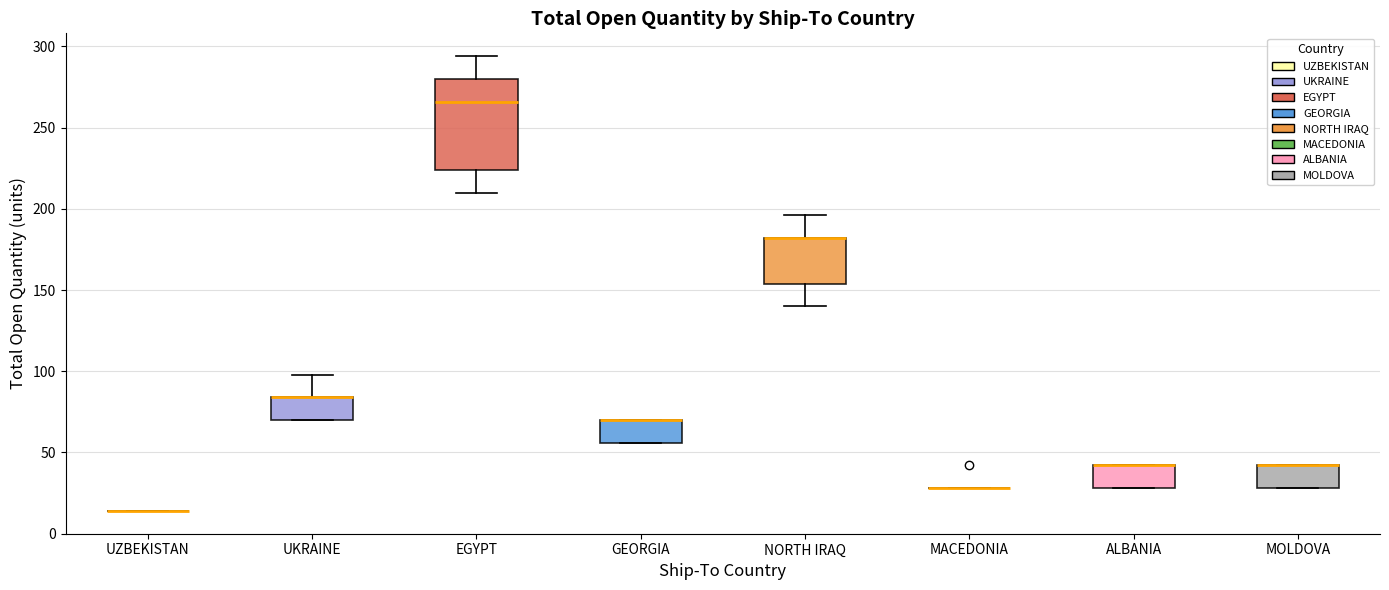

Where is the lower edge of the box for GEORGIA on the y-axis? The values are not printed on the chart, so give them approximately, as read against the axis.

55